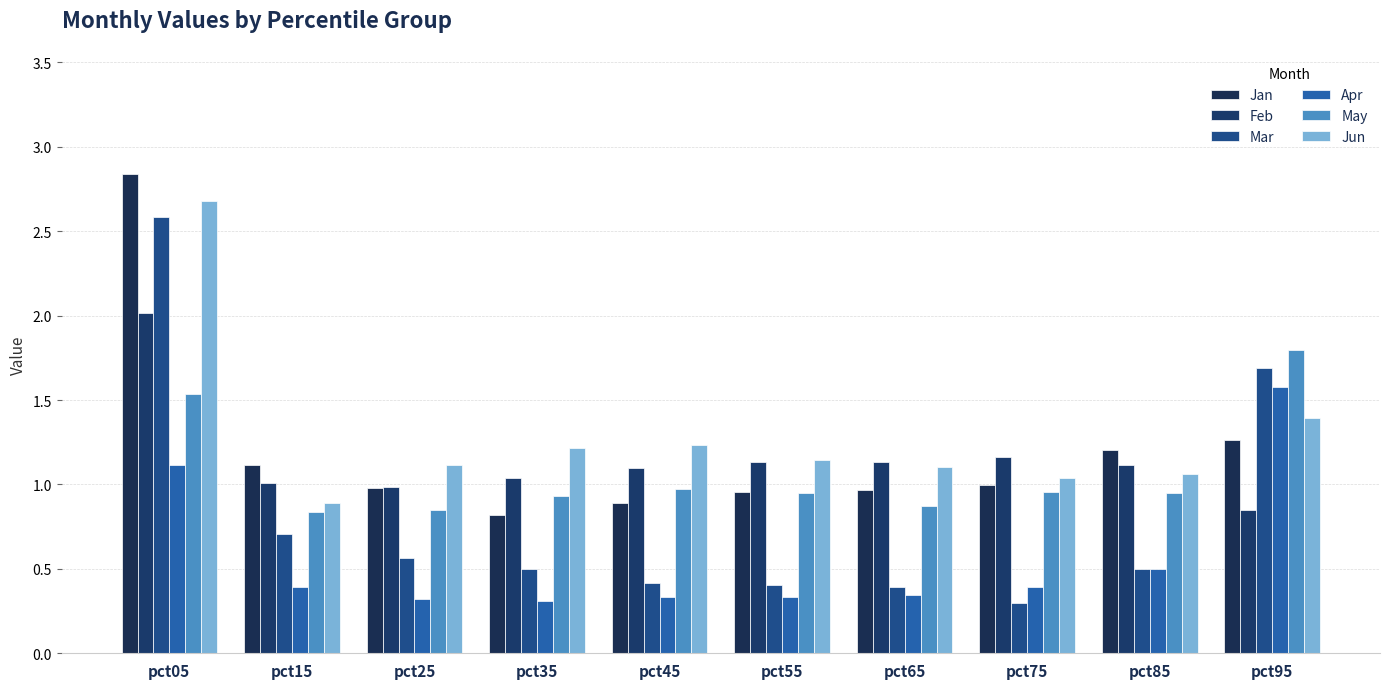

How many distinct data groups are displayed?

6